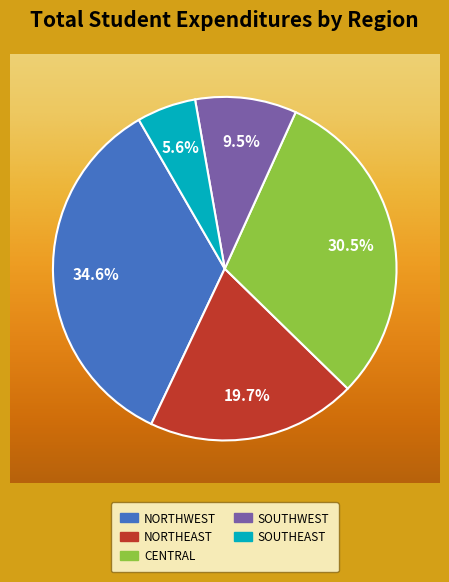

Does Southeast represent more than half of the total?

No